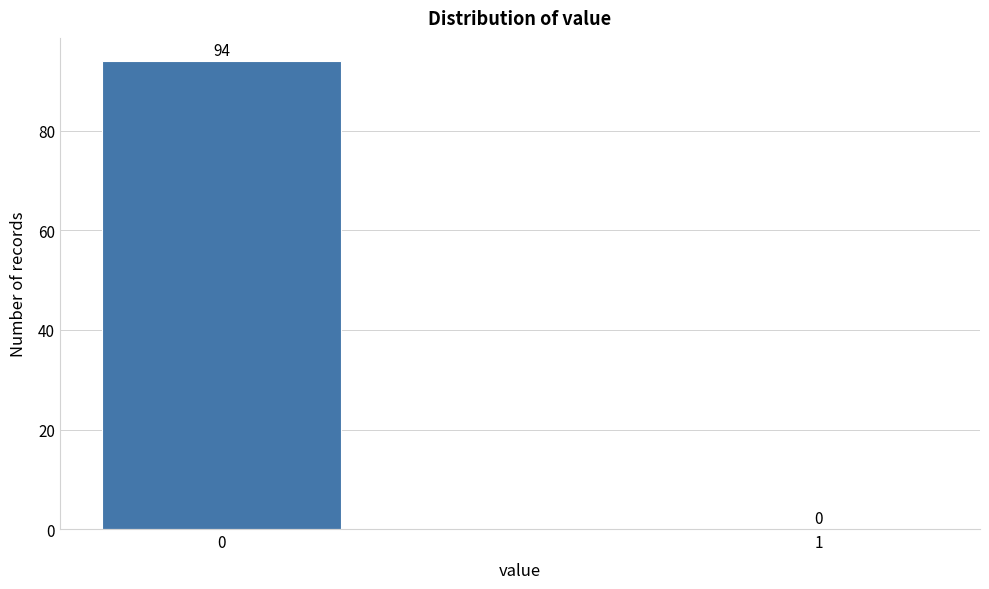

Reading left to right, what are all the values shown in this chart?

0=94	1=0